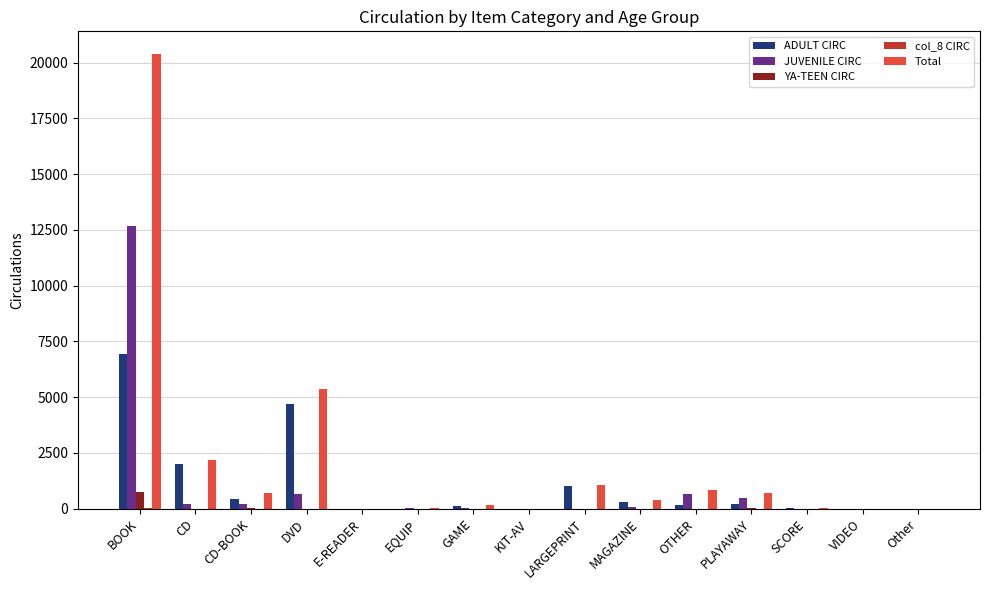

Which category has the highest value in the ADULT CIRC series?

BOOK